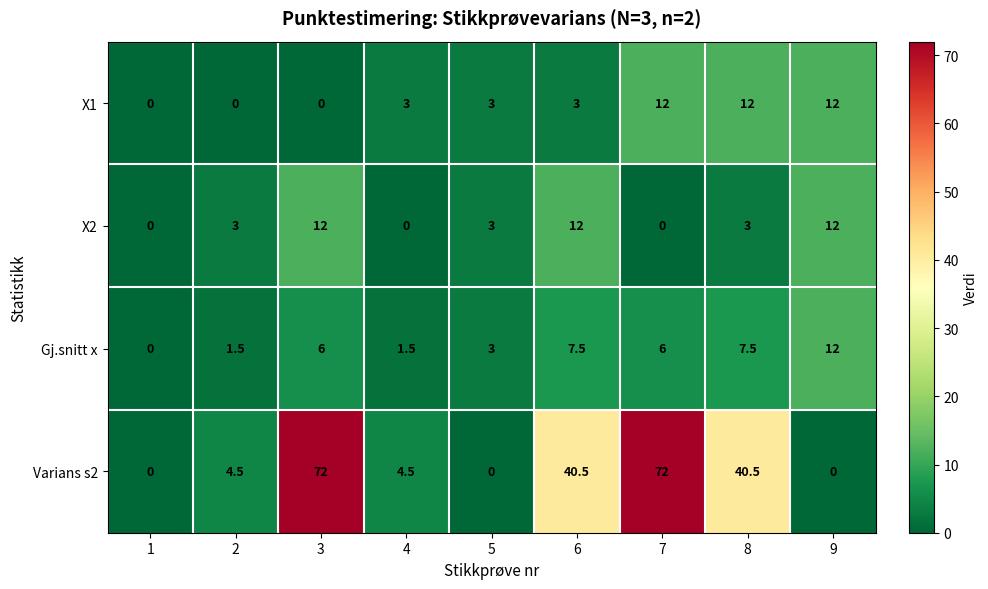

The Varians s2 series shows 40.5 at 6. True or false?

True